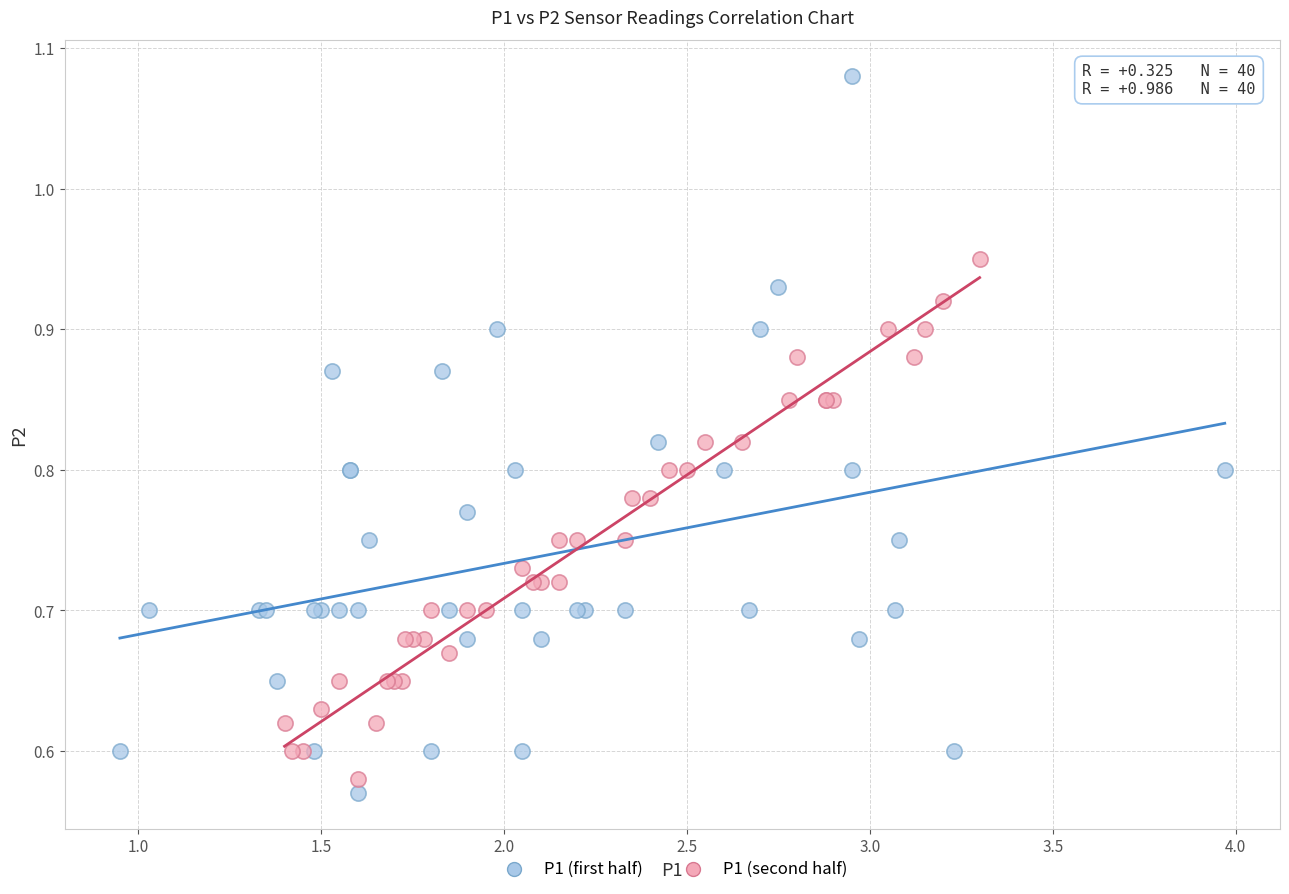

Which series reaches the minimum Y coordinate?

P1 (first half)